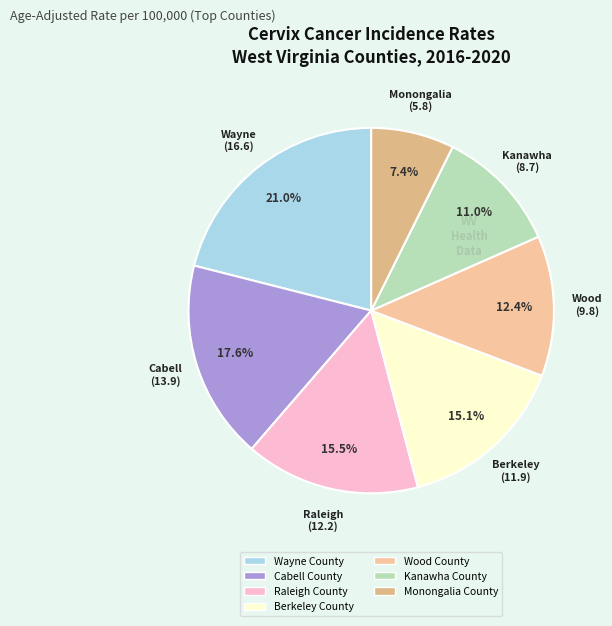

What percentage is the Wayne County slice, to the nearest percent?

21%